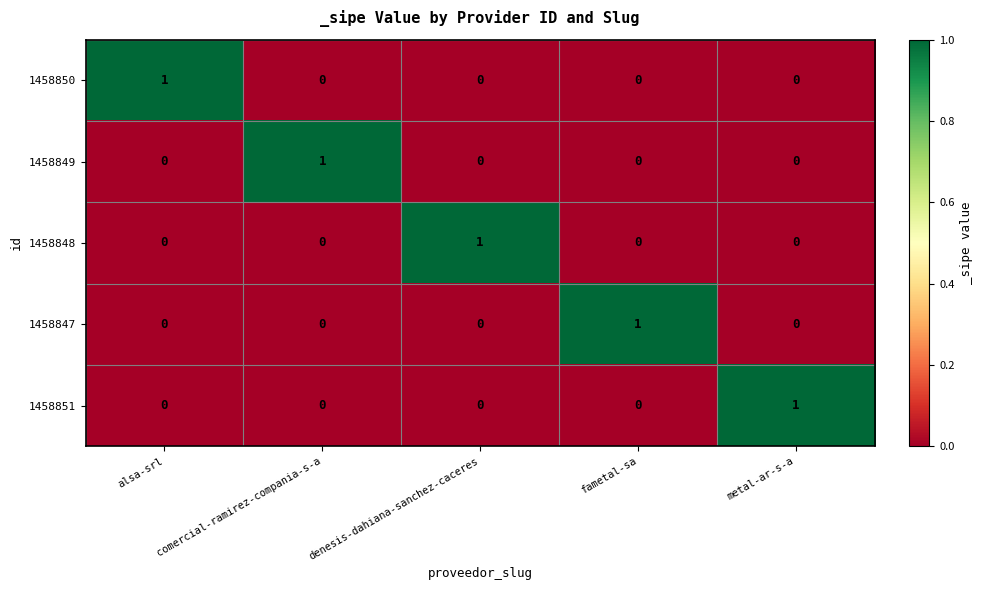

Is it true that 1458850 equals 0 at denesis-dahiana-sanchez-caceres?

True